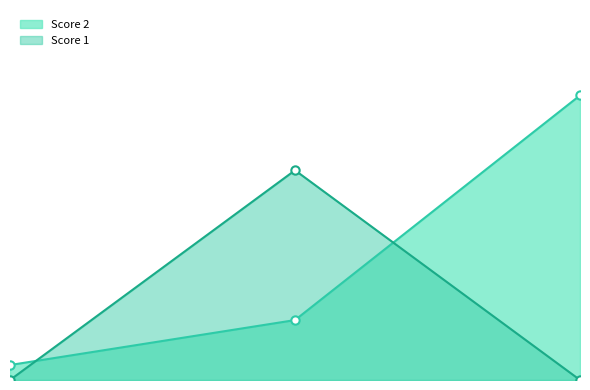

At how many categories does at least one series exceed 10?

2